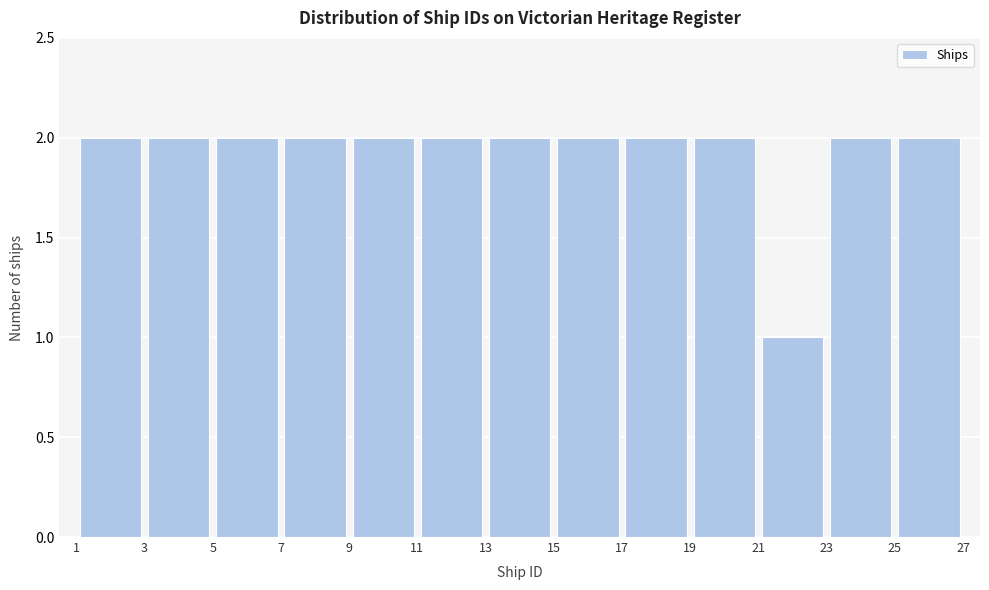

How tall is the bar that spans 23 to 25 on the x-axis? The values are not printed on the chart, so give them approximately, as read against the axis.

2